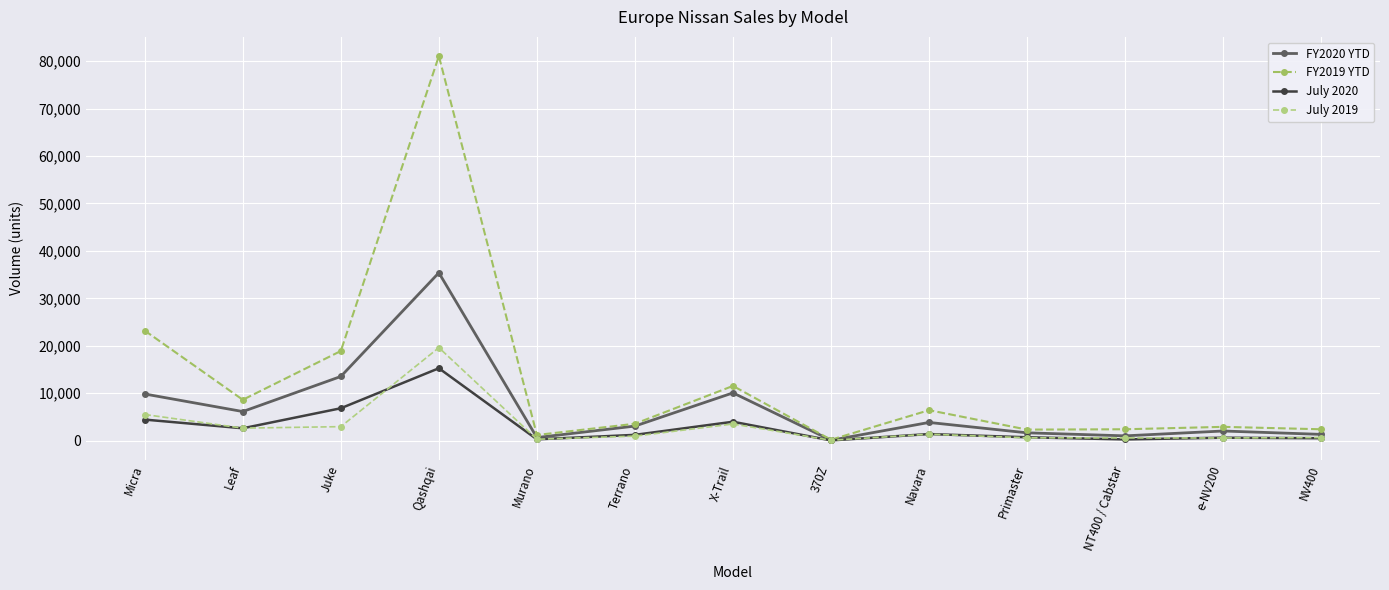

In FY2019 YTD, how many points are higher than both neighbors (excluding endpoints)?

4